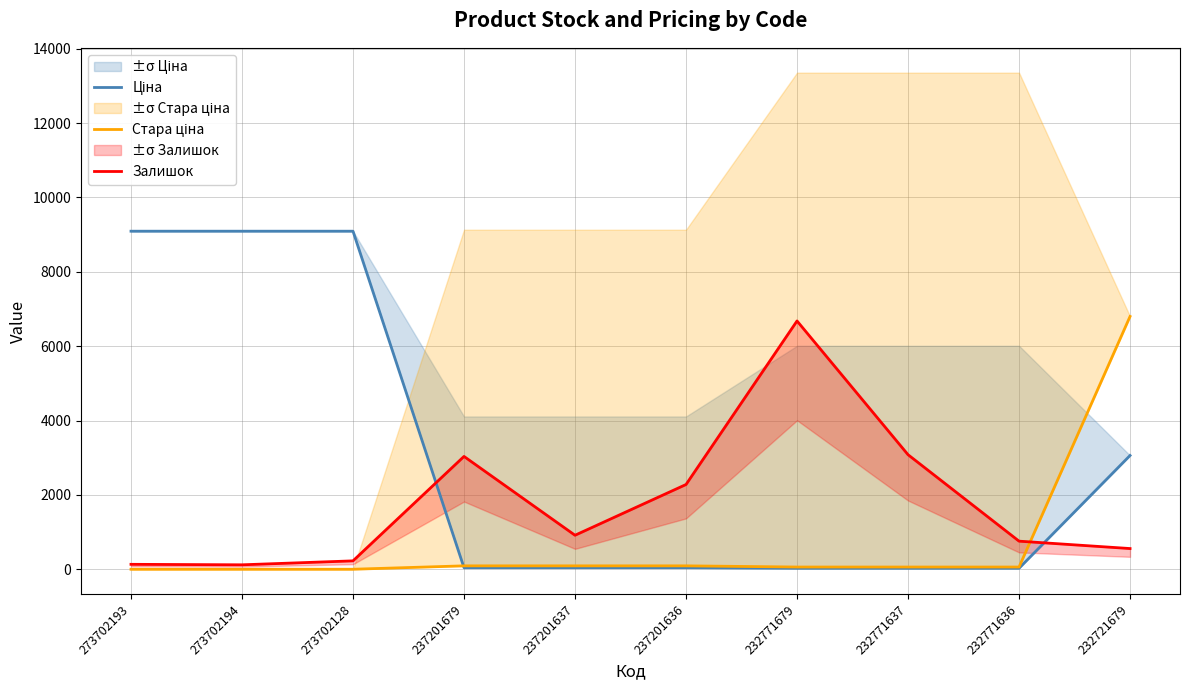

Reading left to right, transcribe all the data shown in this chart.

Ціна: 273702193=9092.0	273702194=9092.0	273702128=9092.0	237201679=41.1	237201637=41.1	237201636=41.1	232771679=26.7	232771637=26.7	232771636=26.7	232721679=3059.7
Стара ціна: 273702193=0.0	273702194=0.0	273702128=0.0	237201679=91.3	237201637=91.3	237201636=91.3	232771679=59.4	232771637=59.4	232771636=59.4	232721679=6799.2
Залишок: 273702193=132.5	273702194=119.2	273702128=225.2	237201679=3034.2	237201637=914.3	237201636=2279.0	232771679=6678.0	232771637=3080.6	232771636=755.2	232721679=556.5